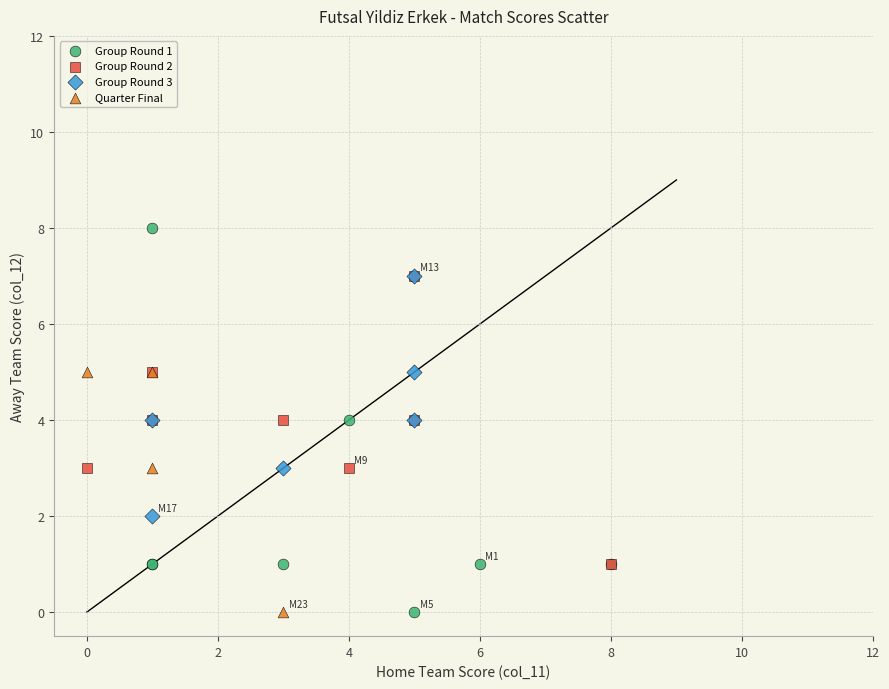

Which series has the largest Y range (max minus min)?

Group Round 1